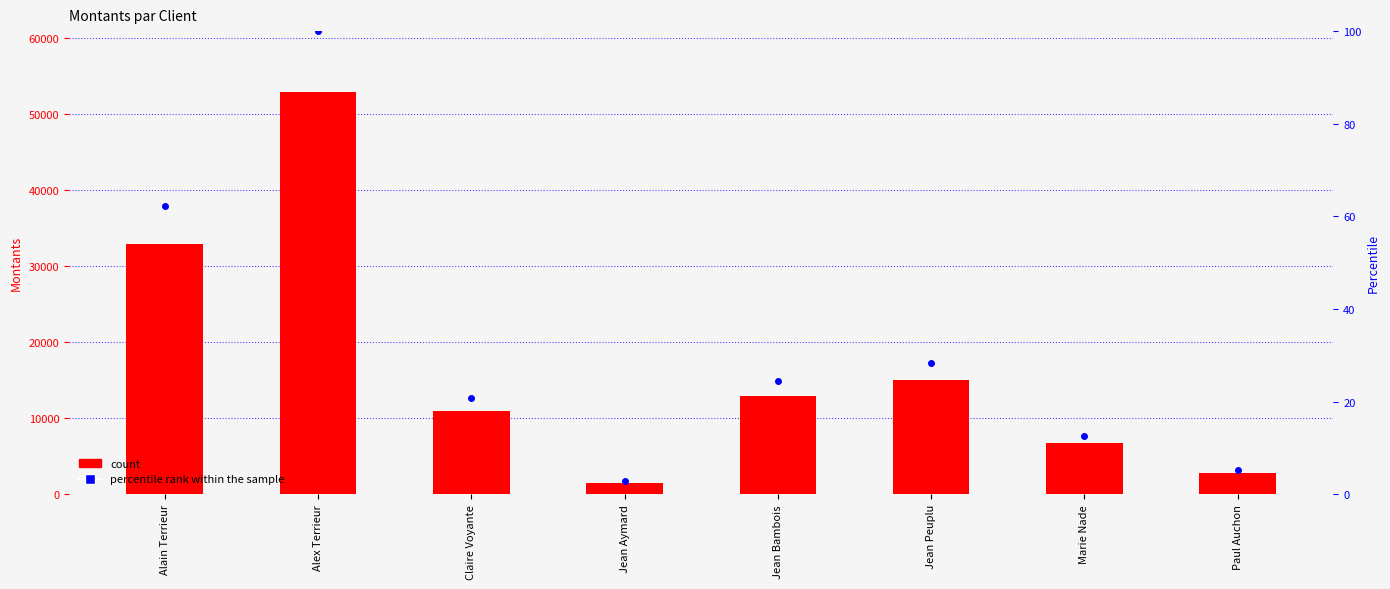

Which series contains the lowest Y value?

percentile rank within the sample